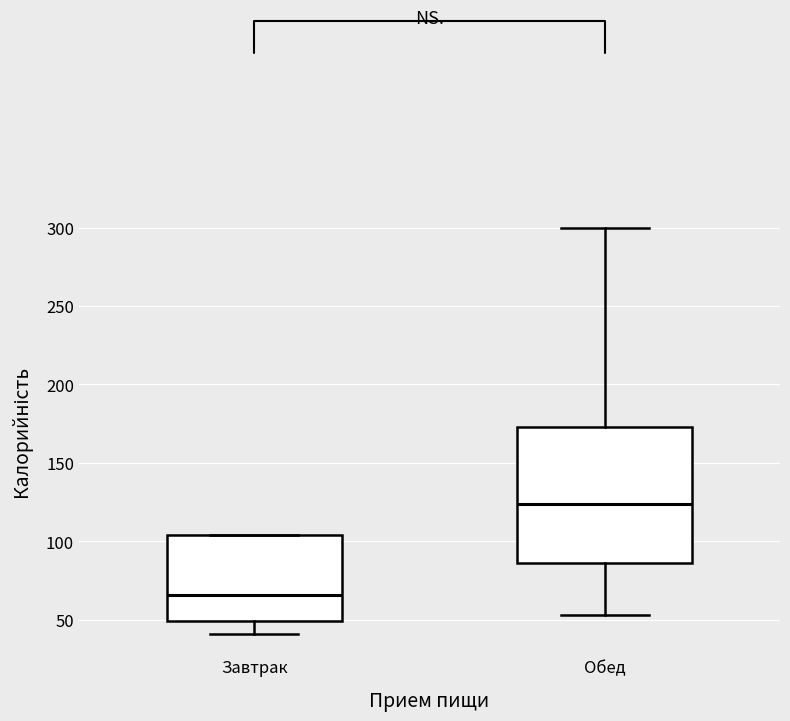

Where does the median line of the box for Завтрак sit on the y-axis? The values are not printed on the chart, so give them approximately, as read against the axis.

65